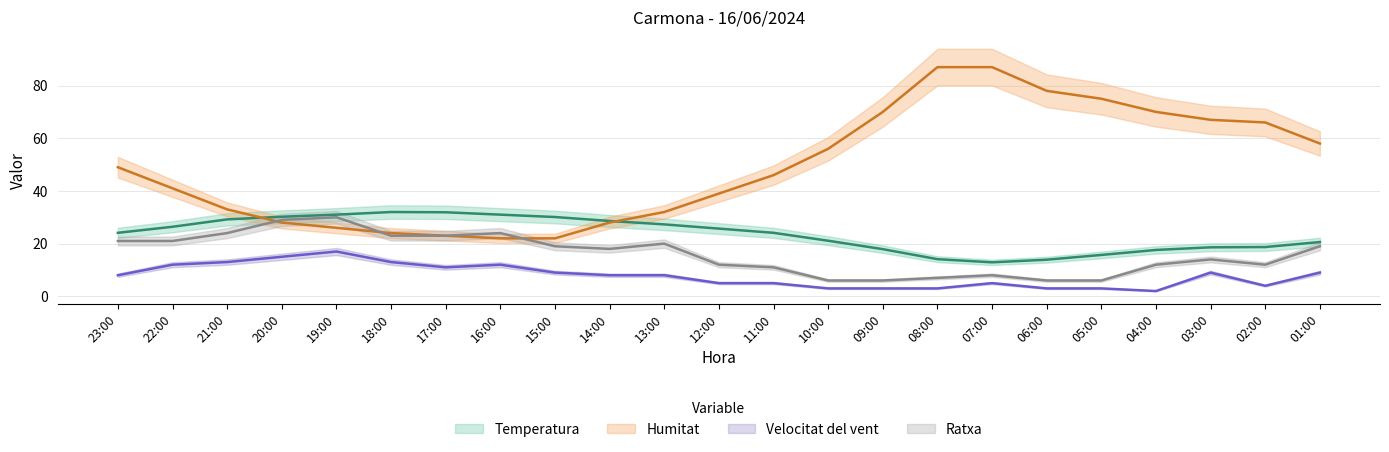

What is the difference between the second highest and second lowest values in the Velocitat del vent series?

12.0